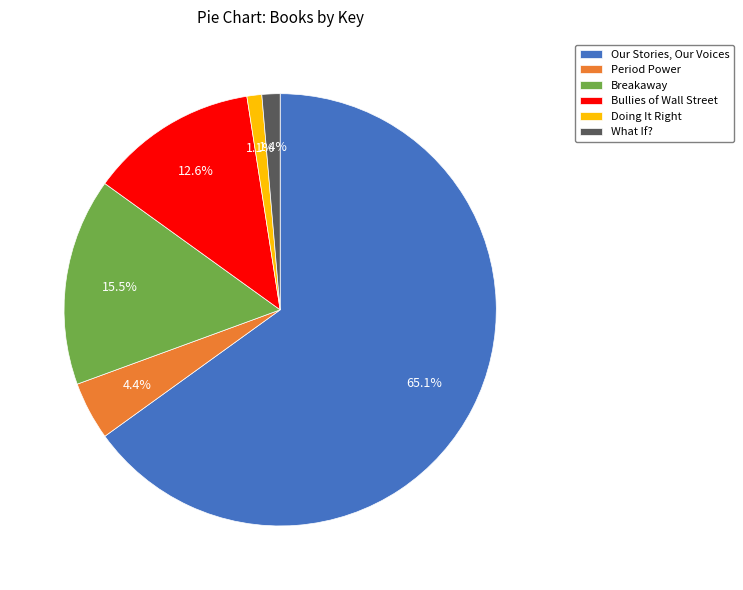

To the nearest percent, what is the difference between the Our Stories, Our Voices and What If? slice percentages?

64%